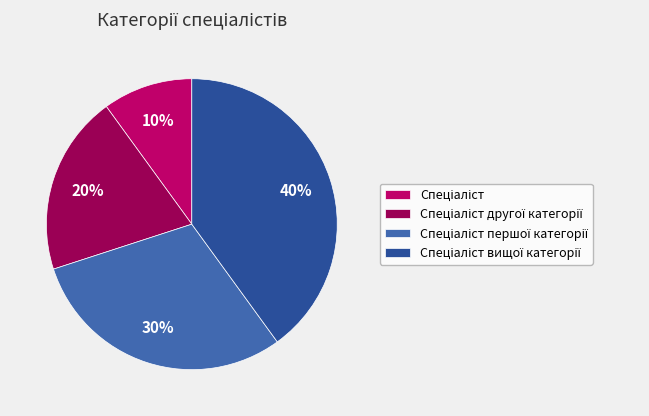

To the nearest percent, what is the average slice percentage?

25%